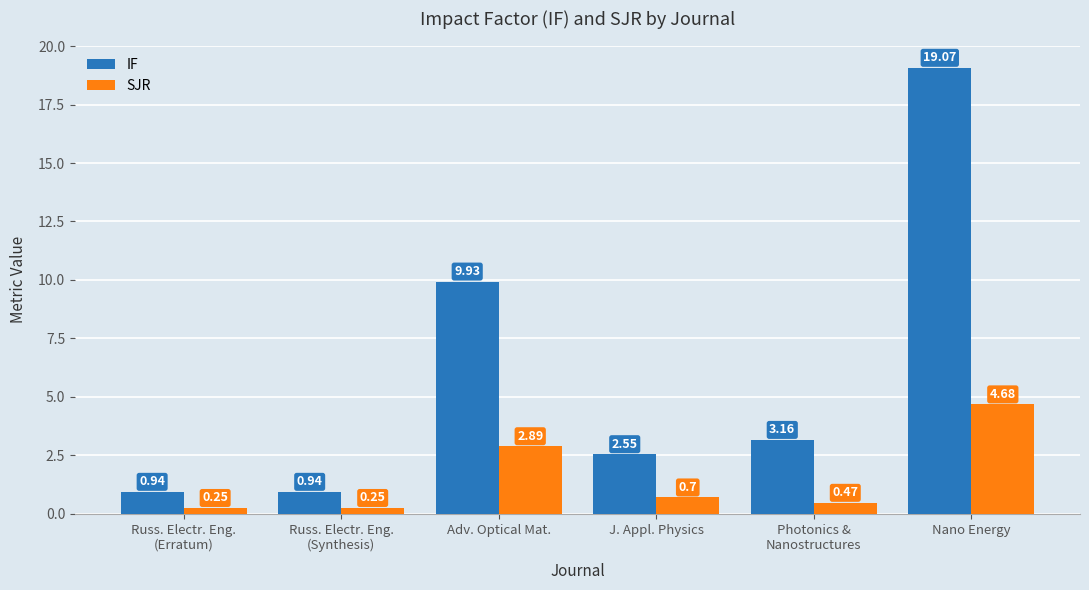

Rank the series by their maximum value, from highest to lowest.

IF, SJR